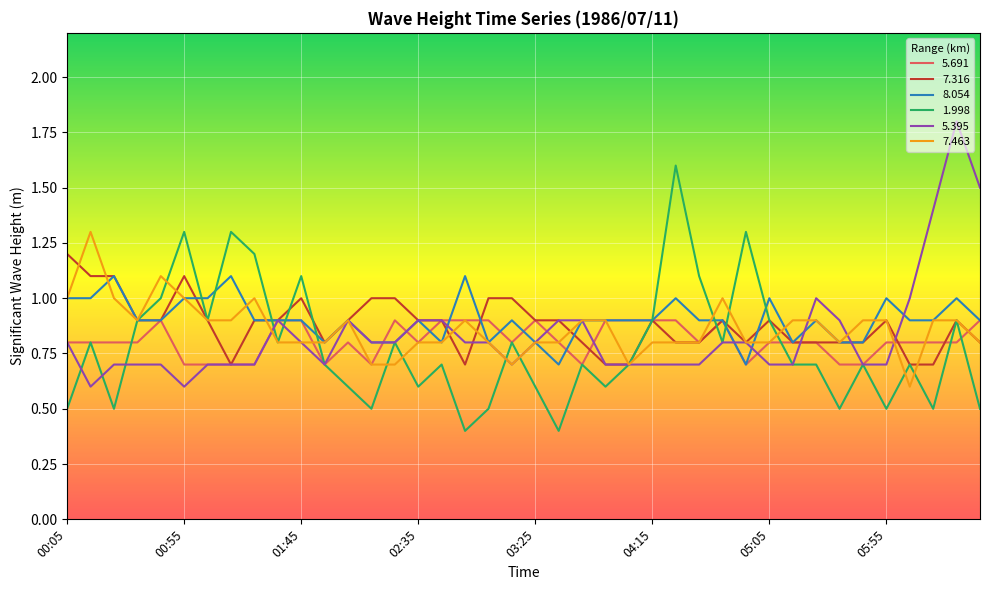

How many 7.316 values are between 0 and 1?

36